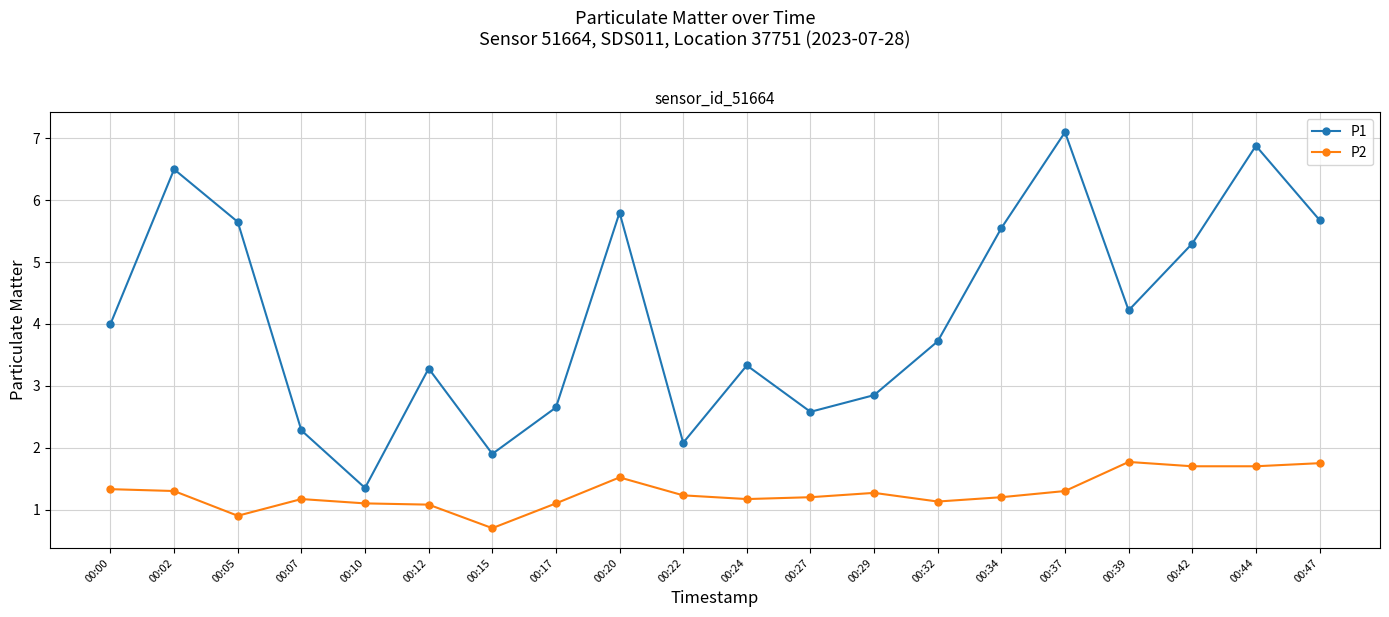

True or false: P1 and P2 cross at least once.

False